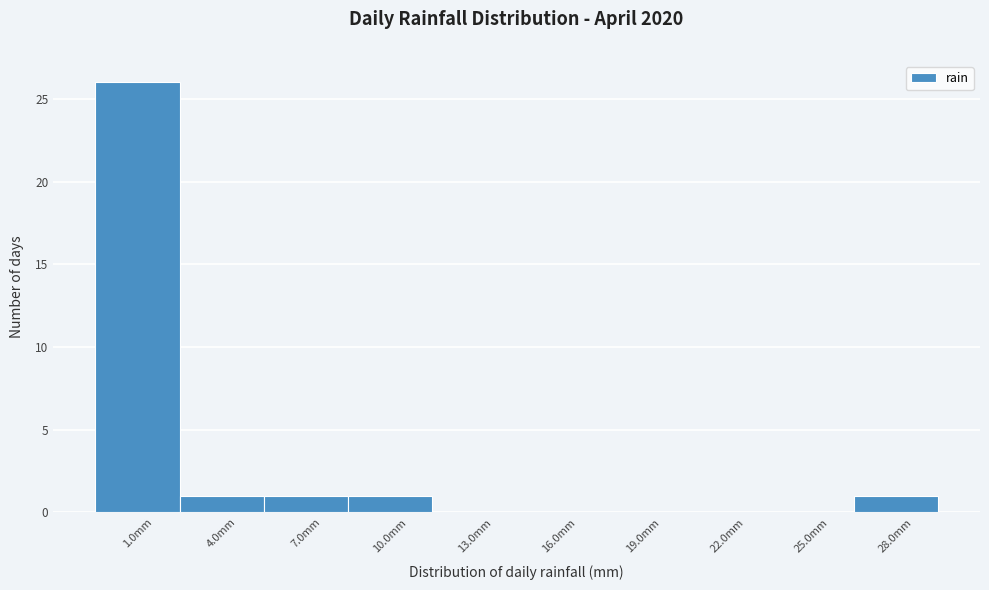

Which range on the x-axis has the tallest bar?

-0.5 to 2.5